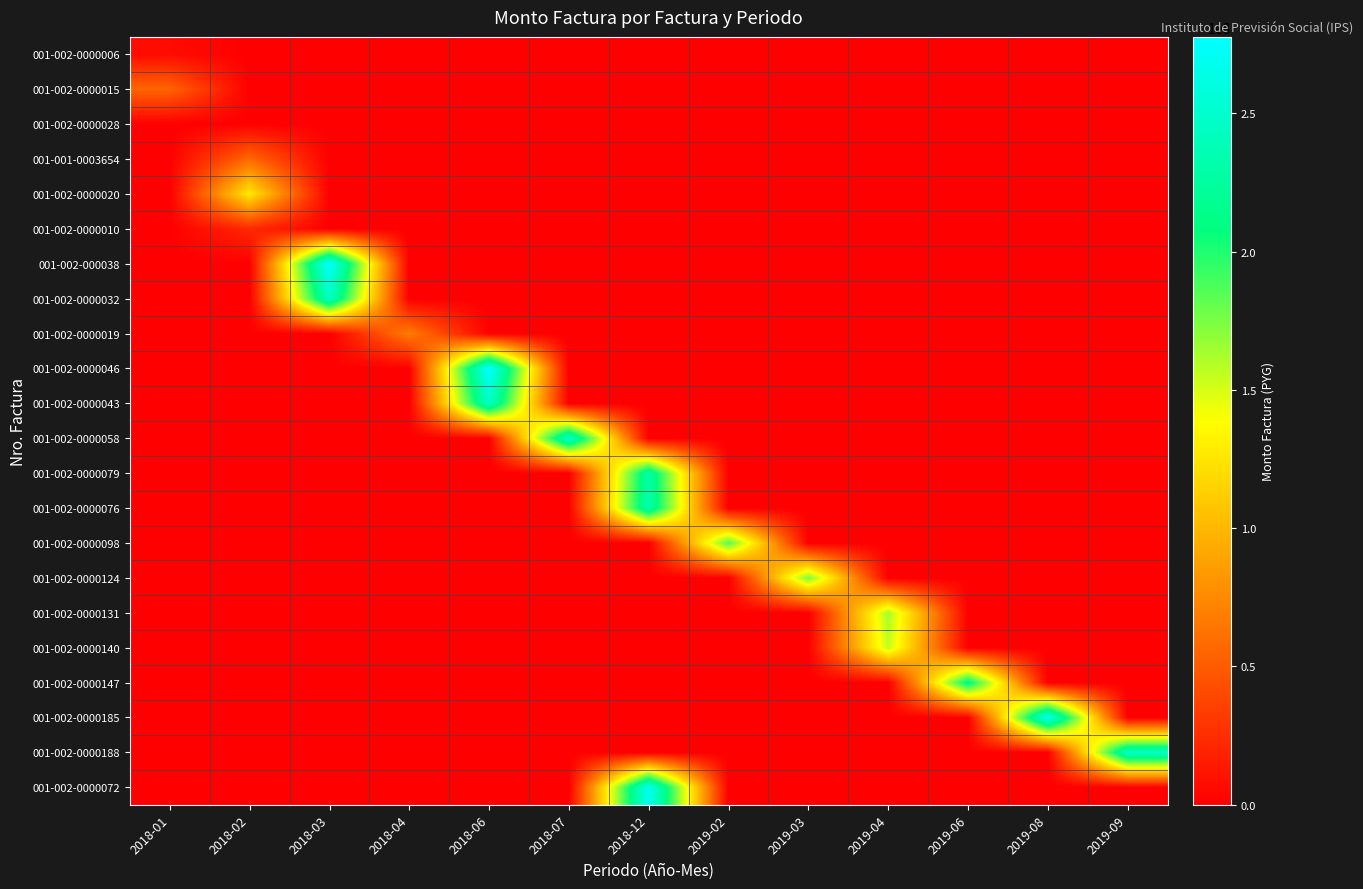

Reading right to left, what are all the values shown in this chart?

001-002-0000006: 2019-09=0	2019-08=0	2019-06=0	2019-04=0	2019-03=0	2019-02=0	2018-12=0	2018-07=0	2018-06=0	2018-04=0	2018-03=0	2018-02=0	2018-01=6622000
001-002-0000015: 2019-09=0	2019-08=0	2019-06=0	2019-04=0	2019-03=0	2019-02=0	2018-12=0	2018-07=0	2018-06=0	2018-04=0	2018-03=0	2018-02=0	2018-01=55341000
001-002-0000028: 2019-09=0	2019-08=0	2019-06=0	2019-04=0	2019-03=0	2019-02=0	2018-12=0	2018-07=0	2018-06=0	2018-04=0	2018-03=0	2018-02=946000	2018-01=0
001-001-0003654: 2019-09=0	2019-08=0	2019-06=0	2019-04=0	2019-03=0	2019-02=0	2018-12=0	2018-07=0	2018-06=0	2018-04=0	2018-03=0	2018-02=57420000	2018-01=0
001-002-0000020: 2019-09=0	2019-08=0	2019-06=0	2019-04=0	2019-03=0	2019-02=0	2018-12=0	2018-07=0	2018-06=0	2018-04=0	2018-03=0	2018-02=127237000	2018-01=0
001-002-0000010: 2019-09=0	2019-08=0	2019-06=0	2019-04=0	2019-03=0	2019-02=0	2018-12=0	2018-07=0	2018-06=0	2018-04=0	2018-03=0	2018-02=22231000	2018-01=0
001-002-000038: 2019-09=0	2019-08=0	2019-06=0	2019-04=0	2019-03=0	2019-02=0	2018-12=0	2018-07=0	2018-06=0	2018-04=0	2018-03=277178000	2018-02=0	2018-01=0
001-002-0000032: 2019-09=0	2019-08=0	2019-06=0	2019-04=0	2019-03=0	2019-02=0	2018-12=0	2018-07=0	2018-06=0	2018-04=0	2018-03=245014000	2018-02=0	2018-01=0
001-002-0000019: 2019-09=0	2019-08=0	2019-06=0	2019-04=0	2019-03=0	2019-02=0	2018-12=0	2018-07=0	2018-06=0	2018-04=68112000	2018-03=0	2018-02=0	2018-01=0
001-002-0000046: 2019-09=0	2019-08=0	2019-06=0	2019-04=0	2019-03=0	2019-02=0	2018-12=0	2018-07=0	2018-06=277651000	2018-04=0	2018-03=0	2018-02=0	2018-01=0
001-002-0000043: 2019-09=0	2019-08=0	2019-06=0	2019-04=0	2019-03=0	2019-02=0	2018-12=0	2018-07=0	2018-06=245960000	2018-04=0	2018-03=0	2018-02=0	2018-01=0
001-002-0000058: 2019-09=0	2019-08=0	2019-06=0	2019-04=0	2019-03=0	2019-02=0	2018-12=0	2018-07=251163000	2018-06=0	2018-04=0	2018-03=0	2018-02=0	2018-01=0
001-002-0000079: 2019-09=0	2019-08=0	2019-06=0	2019-04=0	2019-03=0	2019-02=0	2018-12=229405000	2018-07=0	2018-06=0	2018-04=0	2018-03=0	2018-02=0	2018-01=0
001-002-0000076: 2019-09=0	2019-08=0	2019-06=0	2019-04=0	2019-03=0	2019-02=0	2018-12=234135000	2018-07=0	2018-06=0	2018-04=0	2018-03=0	2018-02=0	2018-01=0
001-002-0000098: 2019-09=0	2019-08=0	2019-06=0	2019-04=0	2019-03=0	2019-02=185889000	2018-12=0	2018-07=0	2018-06=0	2018-04=0	2018-03=0	2018-02=0	2018-01=0
001-002-0000124: 2019-09=0	2019-08=0	2019-06=0	2019-04=0	2019-03=174537000	2019-02=0	2018-12=0	2018-07=0	2018-06=0	2018-04=0	2018-03=0	2018-02=0	2018-01=0
001-002-0000131: 2019-09=0	2019-08=0	2019-06=0	2019-04=163185000	2019-03=0	2019-02=0	2018-12=0	2018-07=0	2018-06=0	2018-04=0	2018-03=0	2018-02=0	2018-01=0
001-002-0000140: 2019-09=0	2019-08=0	2019-06=0	2019-04=155144000	2019-03=0	2019-02=0	2018-12=0	2018-07=0	2018-06=0	2018-04=0	2018-03=0	2018-02=0	2018-01=0
001-002-0000147: 2019-09=0	2019-08=0	2019-06=215688000	2019-04=0	2019-03=0	2019-02=0	2018-12=0	2018-07=0	2018-06=0	2018-04=0	2018-03=0	2018-02=0	2018-01=0
001-002-0000185: 2019-09=0	2019-08=270556000	2019-06=0	2019-04=0	2019-03=0	2019-02=0	2018-12=0	2018-07=0	2018-06=0	2018-04=0	2018-03=0	2018-02=0	2018-01=0
001-002-0000188: 2019-09=246433000	2019-08=0	2019-06=0	2019-04=0	2019-03=0	2019-02=0	2018-12=0	2018-07=0	2018-06=0	2018-04=0	2018-03=0	2018-02=0	2018-01=0
001-002-0000072: 2019-09=0	2019-08=0	2019-06=0	2019-04=0	2019-03=0	2019-02=0	2018-12=270083000	2018-07=0	2018-06=0	2018-04=0	2018-03=0	2018-02=0	2018-01=0